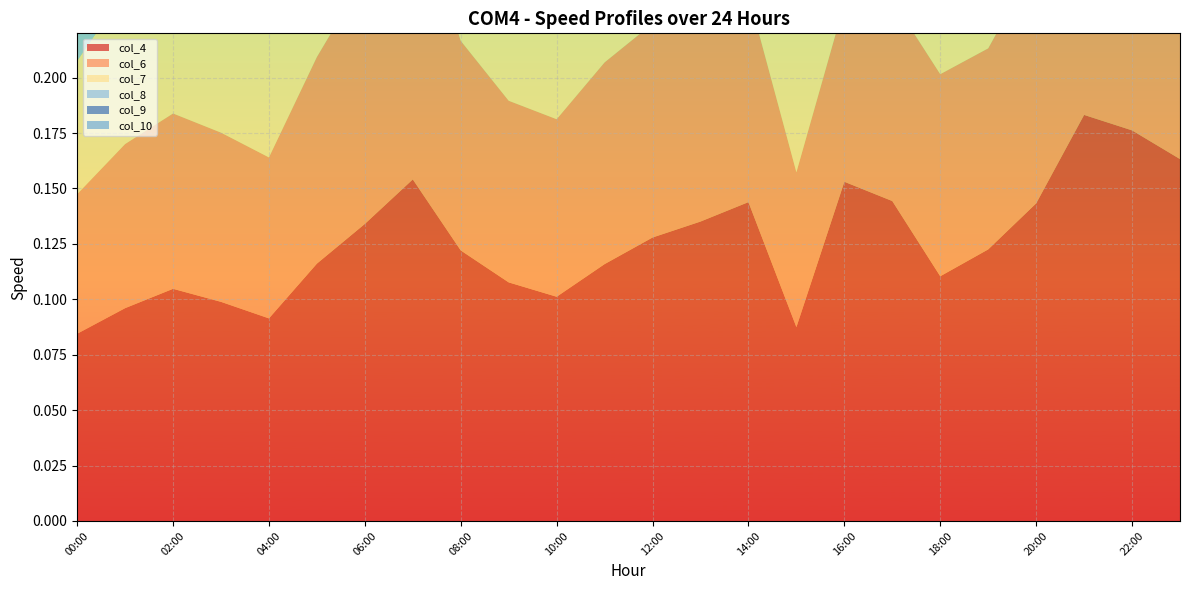

Reading left to right, list all the values displayed in this chart.

col_4: 00:00=0.1	01:00=0.1	02:00=0.1	03:00=0.1	04:00=0.1	05:00=0.1	06:00=0.1	07:00=0.2	08:00=0.1	09:00=0.1	10:00=0.1	11:00=0.1	12:00=0.1	13:00=0.1	14:00=0.1	15:00=0.1	16:00=0.2	17:00=0.1	18:00=0.1	19:00=0.1	20:00=0.1	21:00=0.2	22:00=0.2	23:00=0.2
col_6: 00:00=0.1	01:00=0.1	02:00=0.1	03:00=0.1	04:00=0.1	05:00=0.1	06:00=0.1	07:00=0.1	08:00=0.1	09:00=0.1	10:00=0.1	11:00=0.1	12:00=0.1	13:00=0.1	14:00=0.1	15:00=0.1	16:00=0.1	17:00=0.1	18:00=0.1	19:00=0.1	20:00=0.1	21:00=0.1	22:00=0.1	23:00=0.1
col_7: 00:00=0.1	01:00=0.1	02:00=0.1	03:00=0.1	04:00=0.1	05:00=0.1	06:00=0.1	07:00=0.1	08:00=0.1	09:00=0.1	10:00=0.1	11:00=0.1	12:00=0.1	13:00=0.1	14:00=0.1	15:00=0.1	16:00=0.1	17:00=0.1	18:00=0.1	19:00=0.1	20:00=0.1	21:00=0.1	22:00=0.1	23:00=0.1
col_8: 00:00=0.1	01:00=0.1	02:00=0.1	03:00=0.1	04:00=0.1	05:00=0.1	06:00=0.1	07:00=0.1	08:00=0.1	09:00=0.1	10:00=0.1	11:00=0.1	12:00=0.1	13:00=0.1	14:00=0.1	15:00=0.1	16:00=0.1	17:00=0.1	18:00=0.1	19:00=0.1	20:00=0.1	21:00=0.1	22:00=0.1	23:00=0.1
col_9: 00:00=0.0	01:00=0.1	02:00=0.1	03:00=0.1	04:00=0.1	05:00=0.1	06:00=0.1	07:00=0.1	08:00=0.1	09:00=0.1	10:00=0.1	11:00=0.1	12:00=0.1	13:00=0.1	14:00=0.1	15:00=0.1	16:00=0.1	17:00=0.1	18:00=0.1	19:00=0.1	20:00=0.1	21:00=0.1	22:00=0.1	23:00=0.1
col_10: 00:00=0.0	01:00=0.1	02:00=0.1	03:00=0.1	04:00=0.1	05:00=0.1	06:00=0.1	07:00=0.1	08:00=0.1	09:00=0.1	10:00=0.1	11:00=0.1	12:00=0.1	13:00=0.1	14:00=0.1	15:00=0.1	16:00=0.1	17:00=0.1	18:00=0.1	19:00=0.1	20:00=0.1	21:00=0.1	22:00=0.1	23:00=0.1